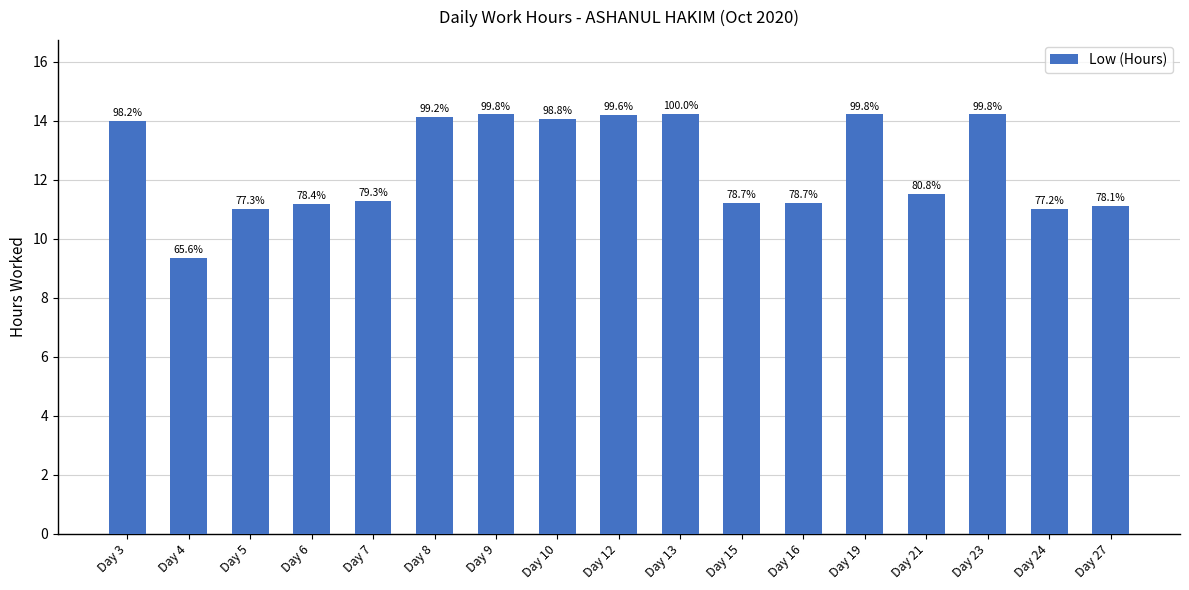

List the labels in order of value, smallest first.

Day 4, Day 24, Day 5, Day 27, Day 6, Day 15, Day 16, Day 7, Day 21, Day 3, Day 10, Day 8, Day 12, Day 9, Day 19, Day 23, Day 13